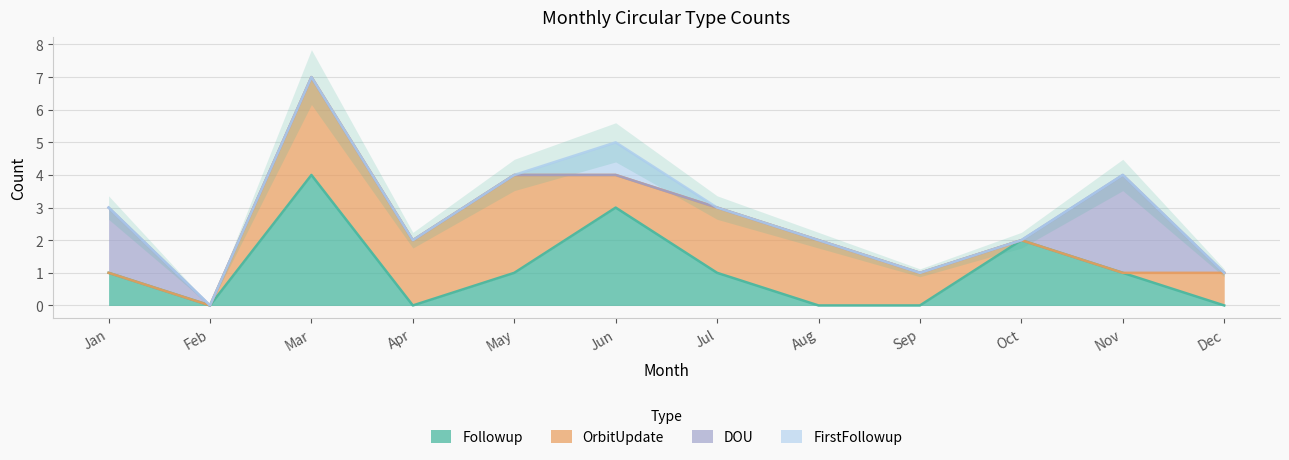

Rank the categories by FirstFollowup value from lowest to highest.

Jan, Feb, Mar, Apr, May, Jul, Aug, Sep, Oct, Nov, Dec, Jun